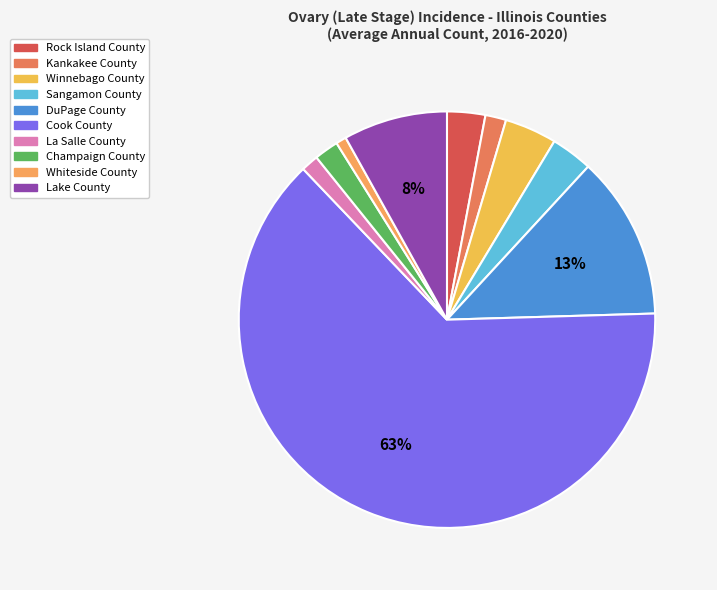

Count the number of slices in the pie.

10